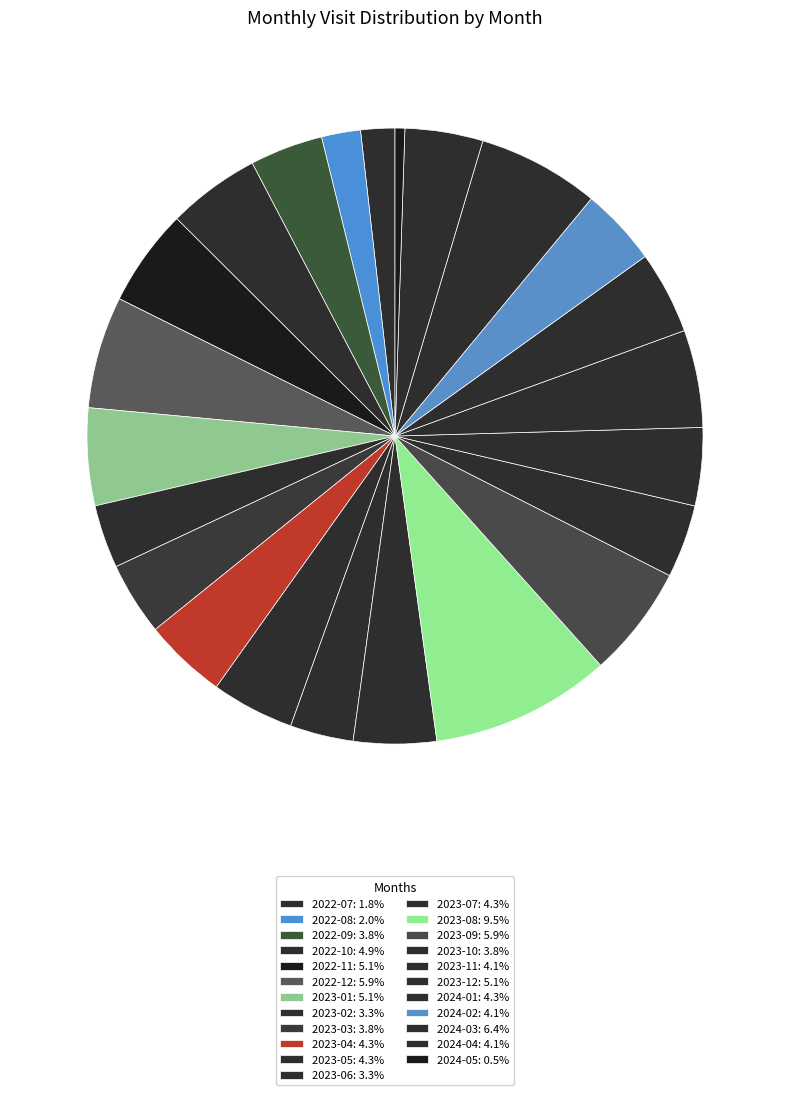

Which has a higher value, 2024-04 or 2024-05?

2024-04